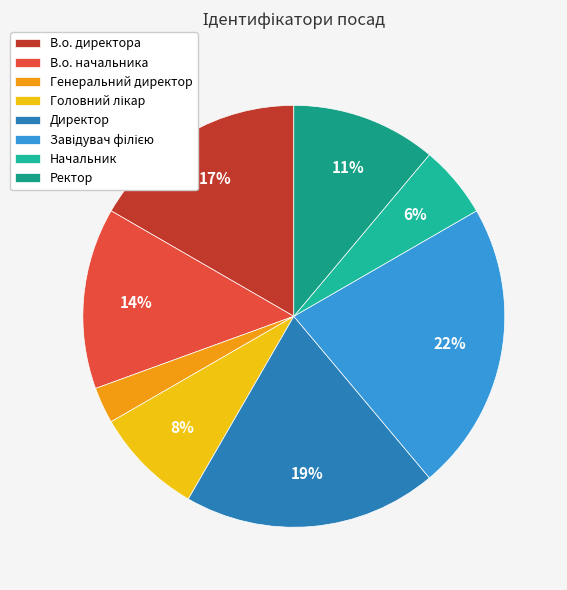

Count the number of slices in the pie.

8